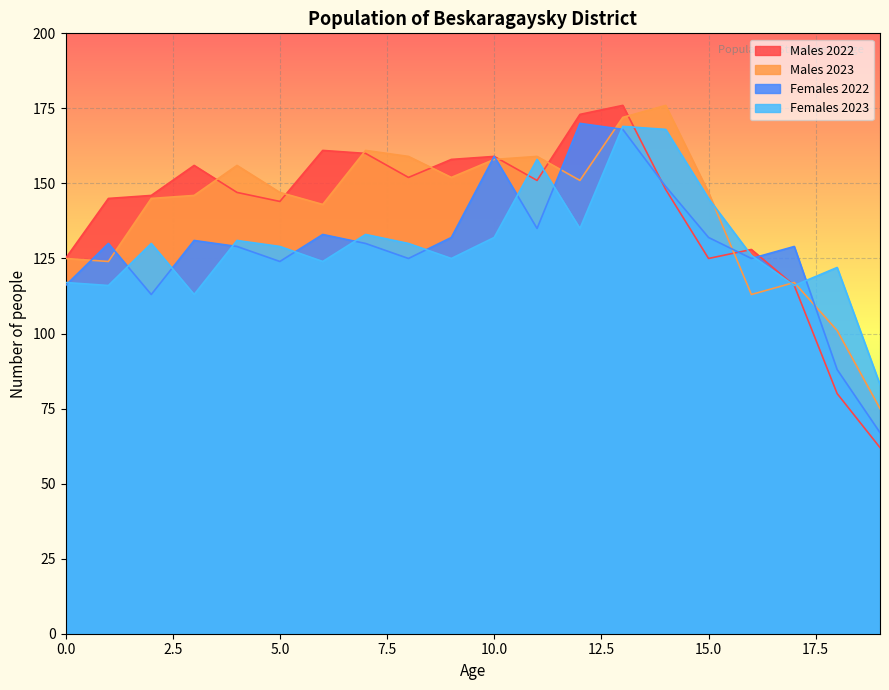

True or false: Males 2023 has a value of 161 at 7.

True